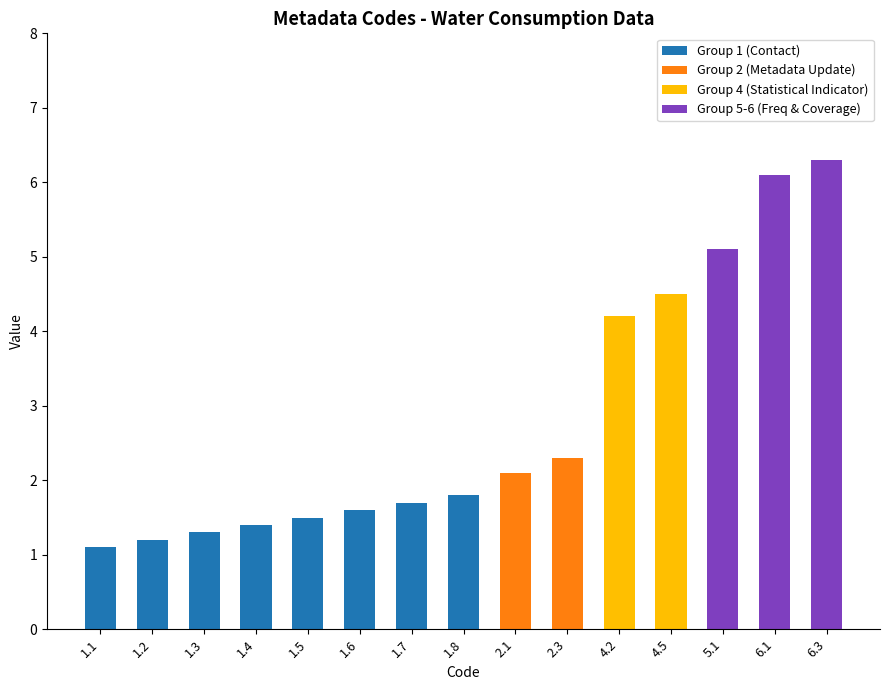

Count the number of categories in the chart.

15